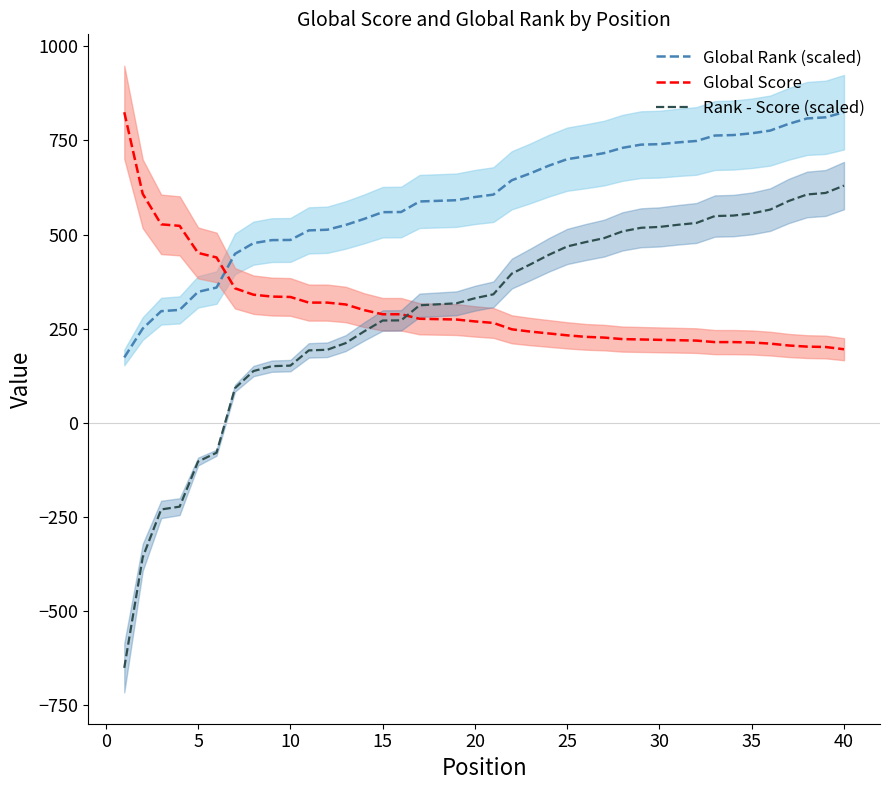

What value does the Rank - Score (scaled) series have at 30?

520.1